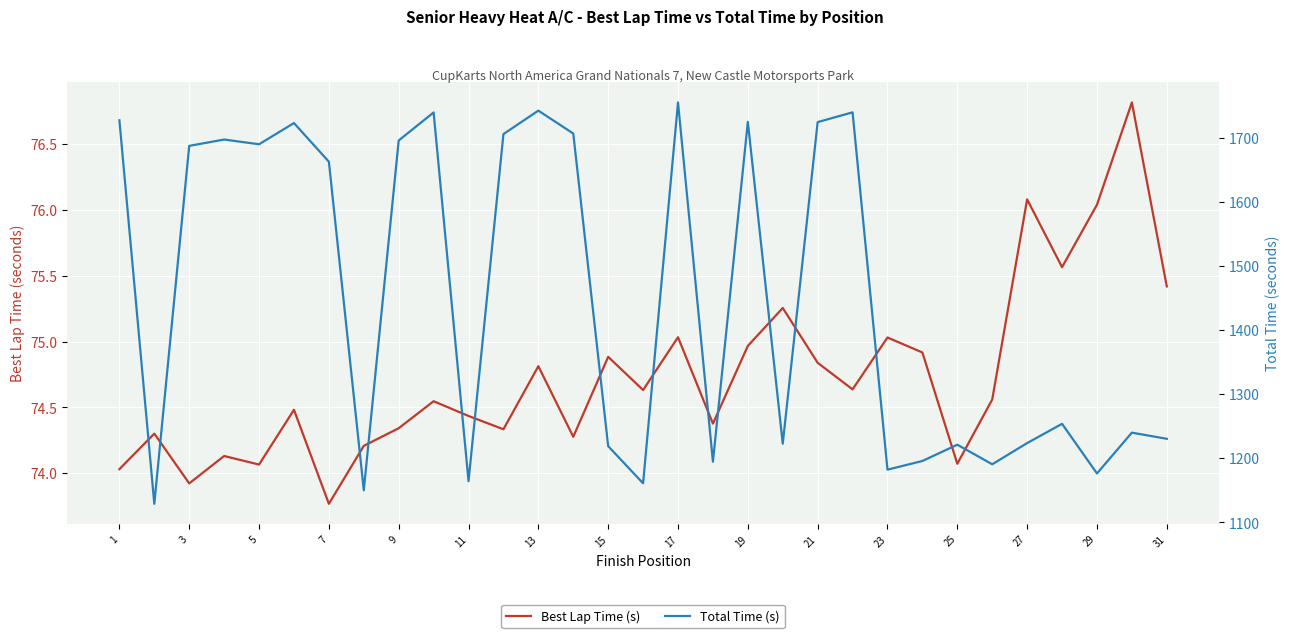

True or false: Total Time (s) and Best Lap Time (s) intersect in this chart.

False